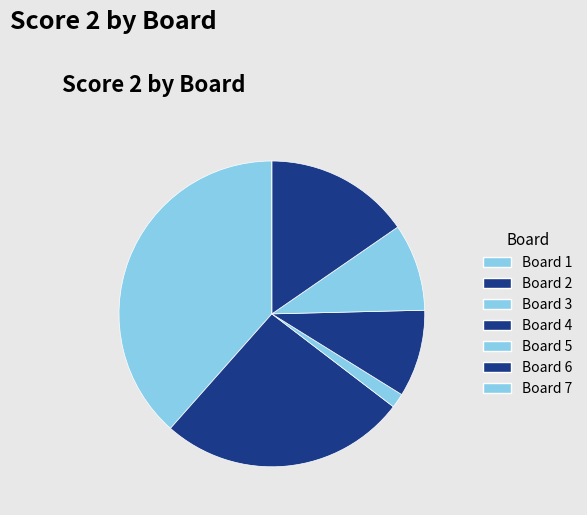

Combined, do Board 2 and Board 1 account for over 50%?

Yes